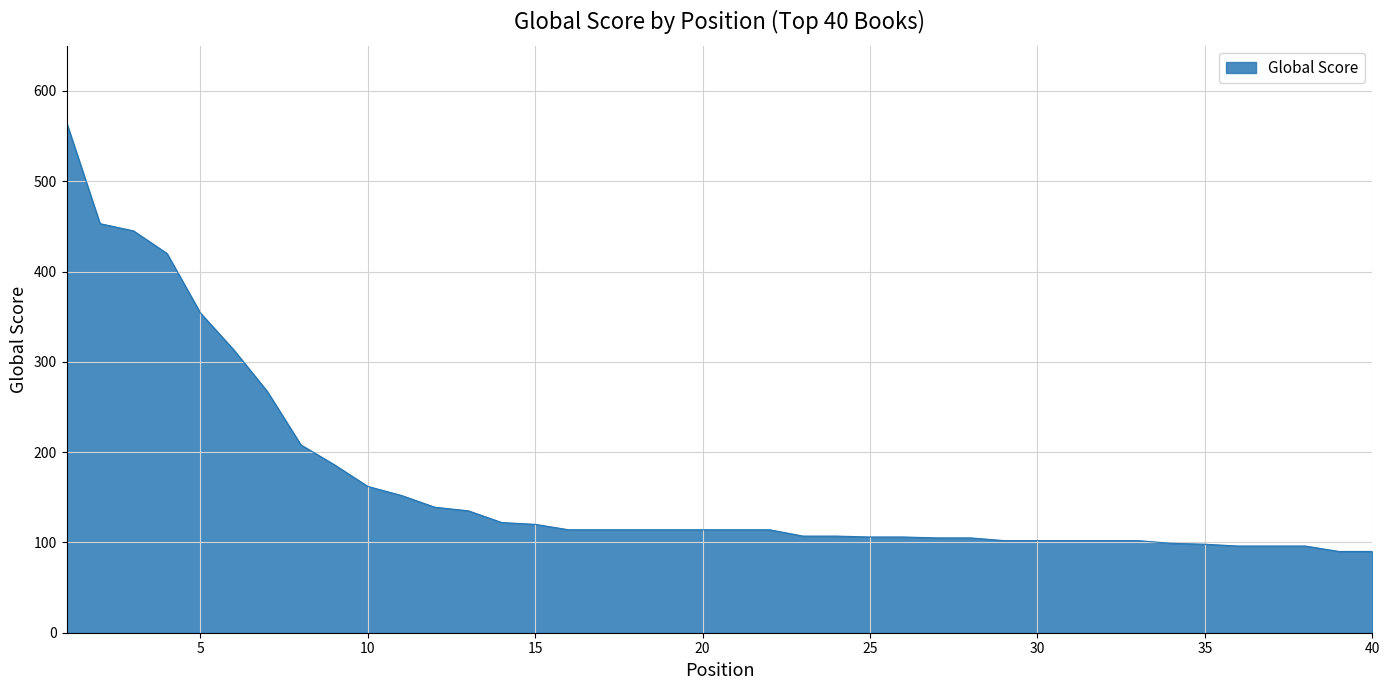

Does the chart have visible grid lines?

Yes